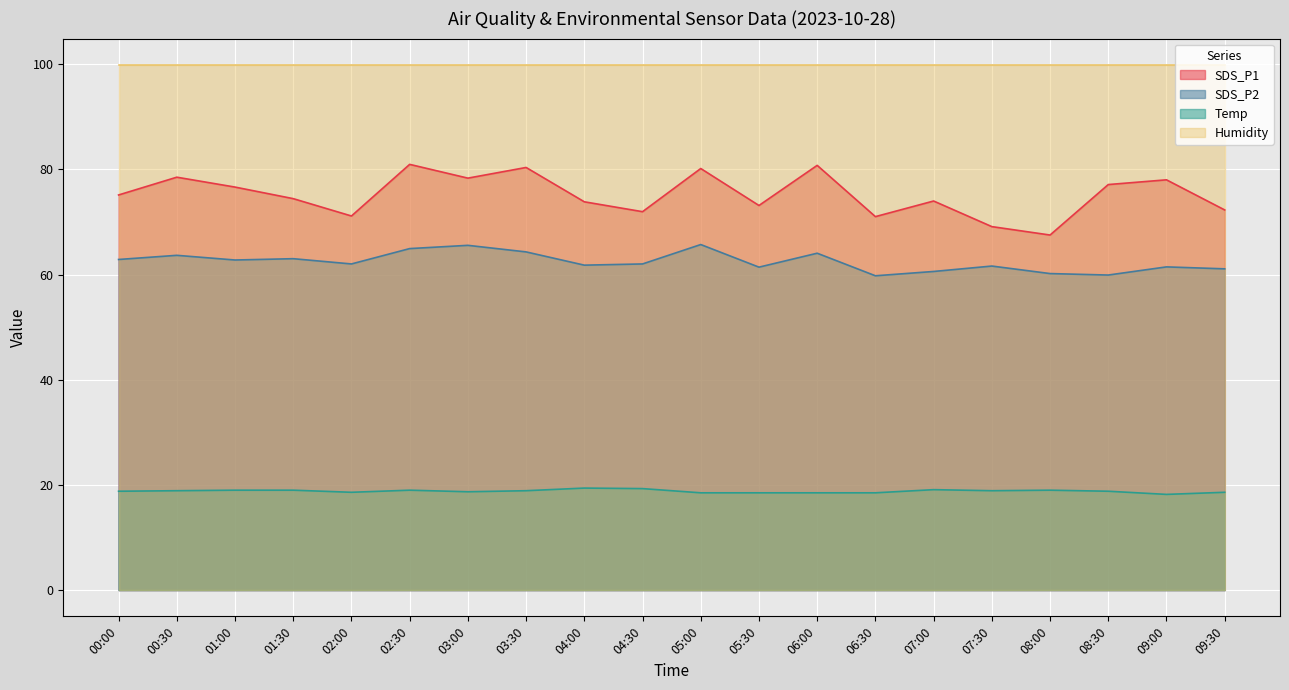

True or false: Temp and SDS_P1 intersect in this chart.

False